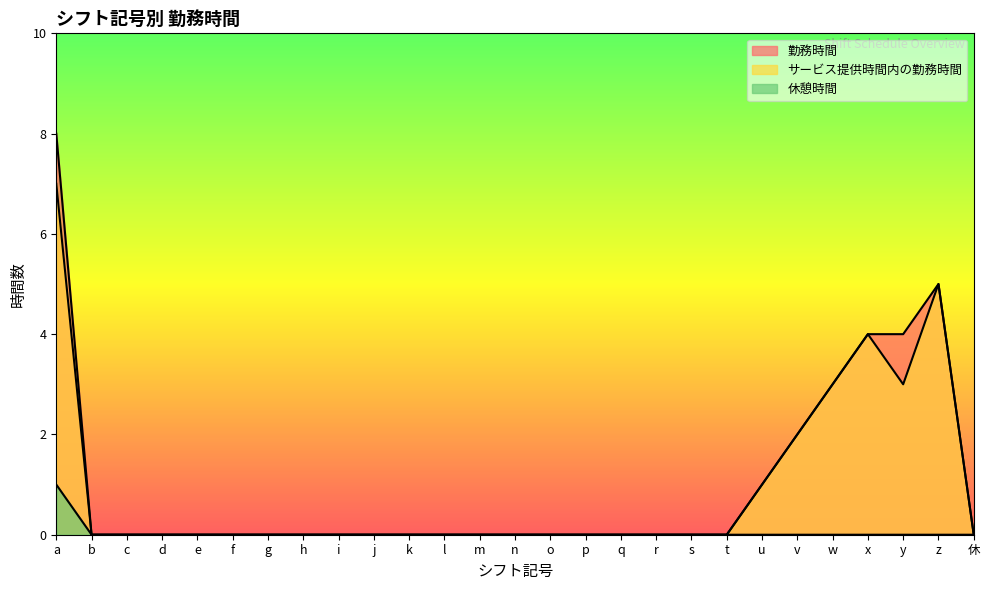

What position from the left is g?

7